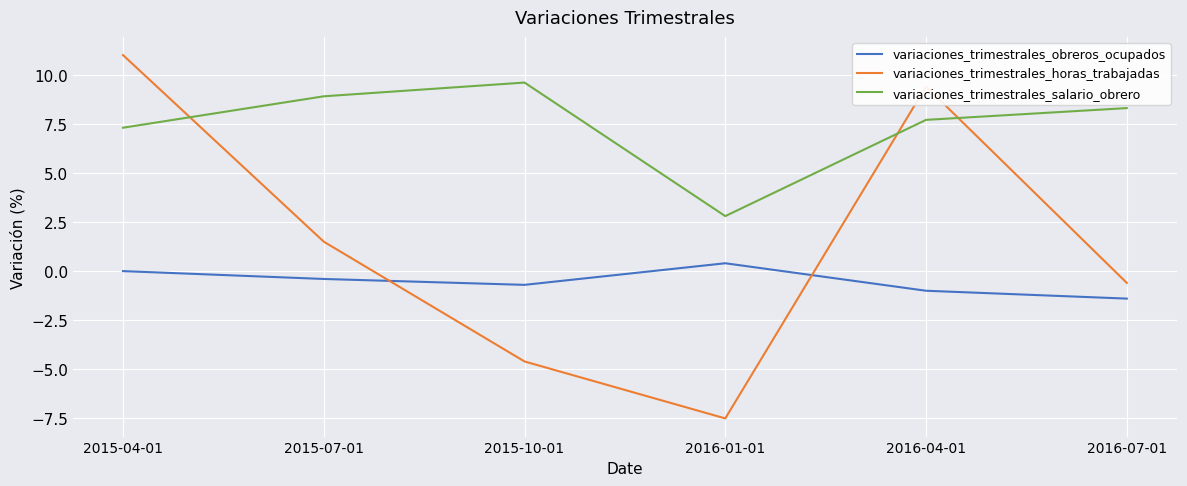

Which series has the largest total across all categories?

variaciones_trimestrales_salario_obrero